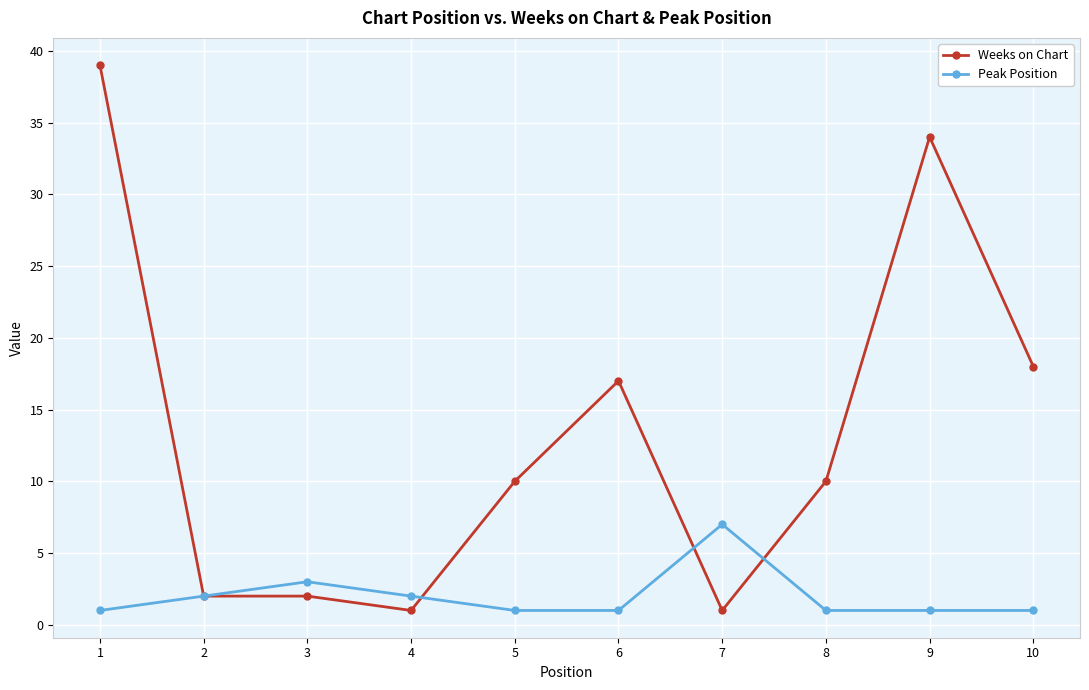

What is the greatest value displayed?

39